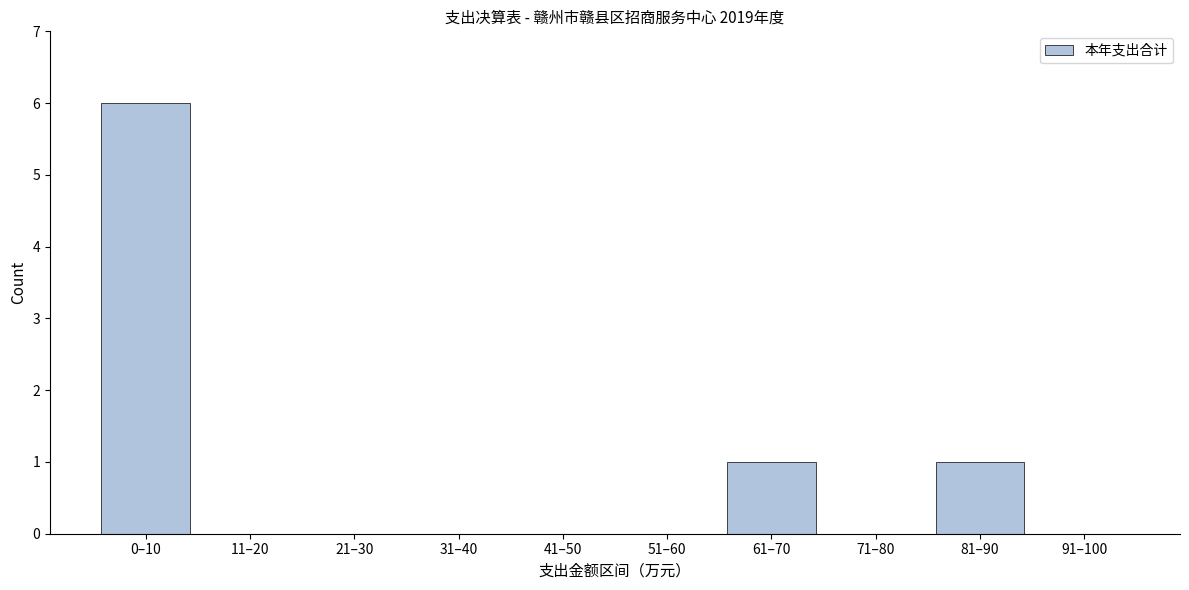

Reading left to right, transcribe all the data shown in this chart.

0–10=6	11–20=0	21–30=0	31–40=0	41–50=0	51–60=0	61–70=1	71–80=0	81–90=1	91–100=0